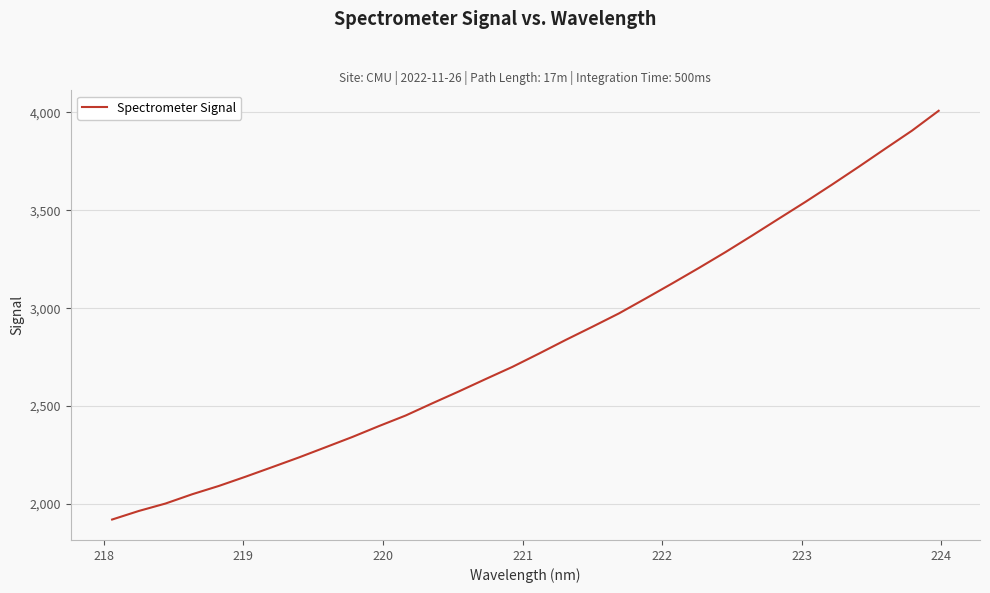

What is the sum of all values?

90115.3